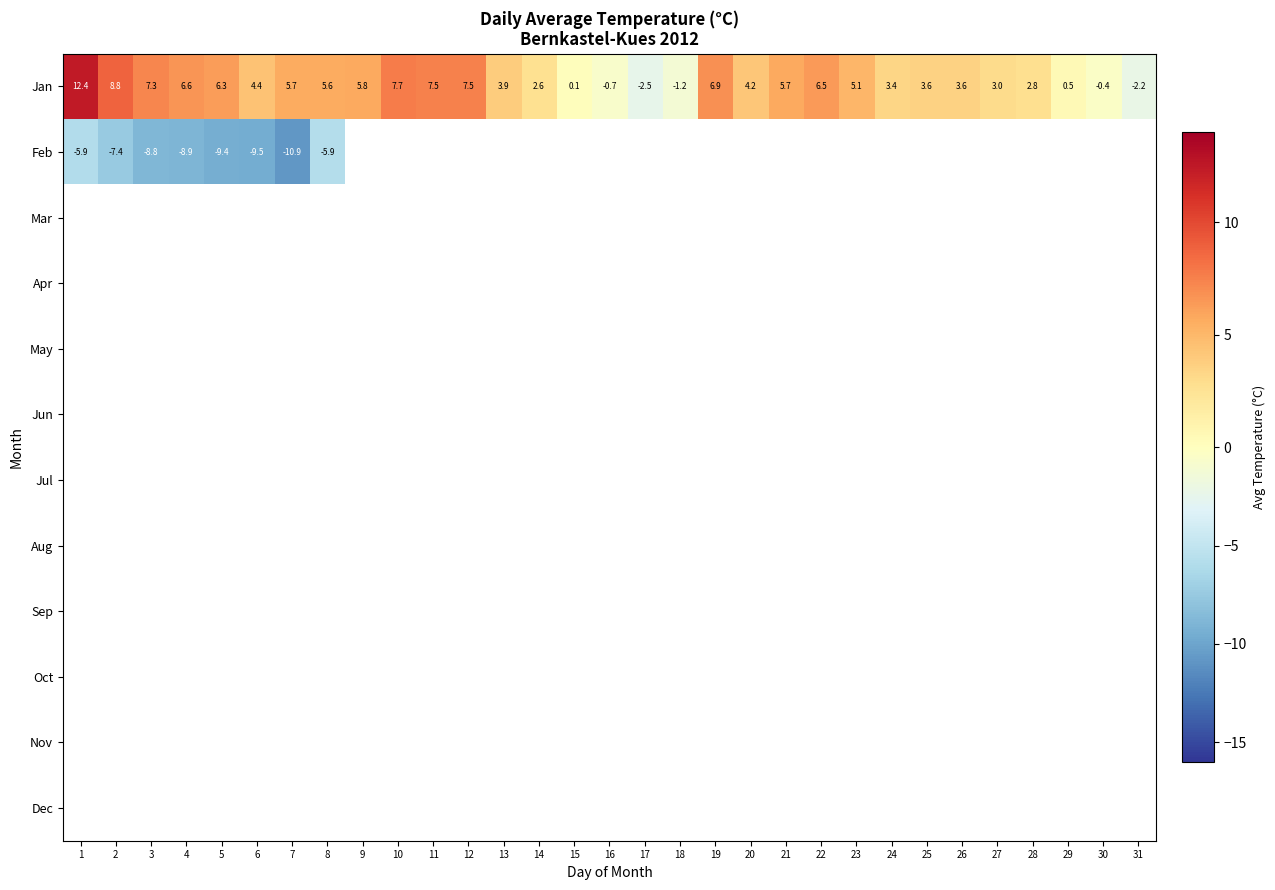

Which category has the lowest value across all series?

7